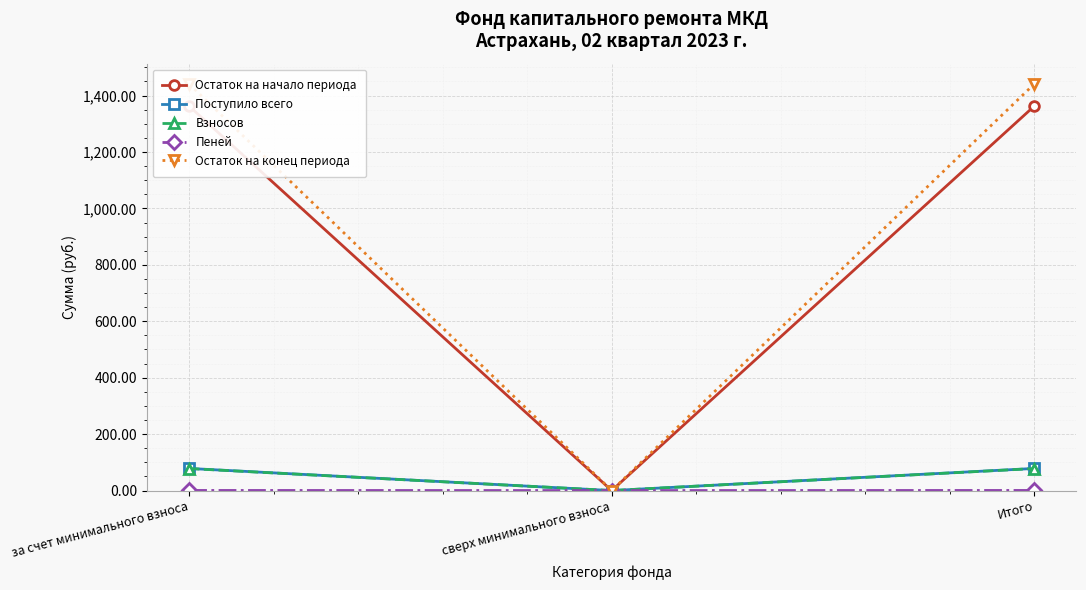

Rank the categories by Остаток на конец периода value from lowest to highest.

сверх минимального взноса, за счет минимального взноса, Итого